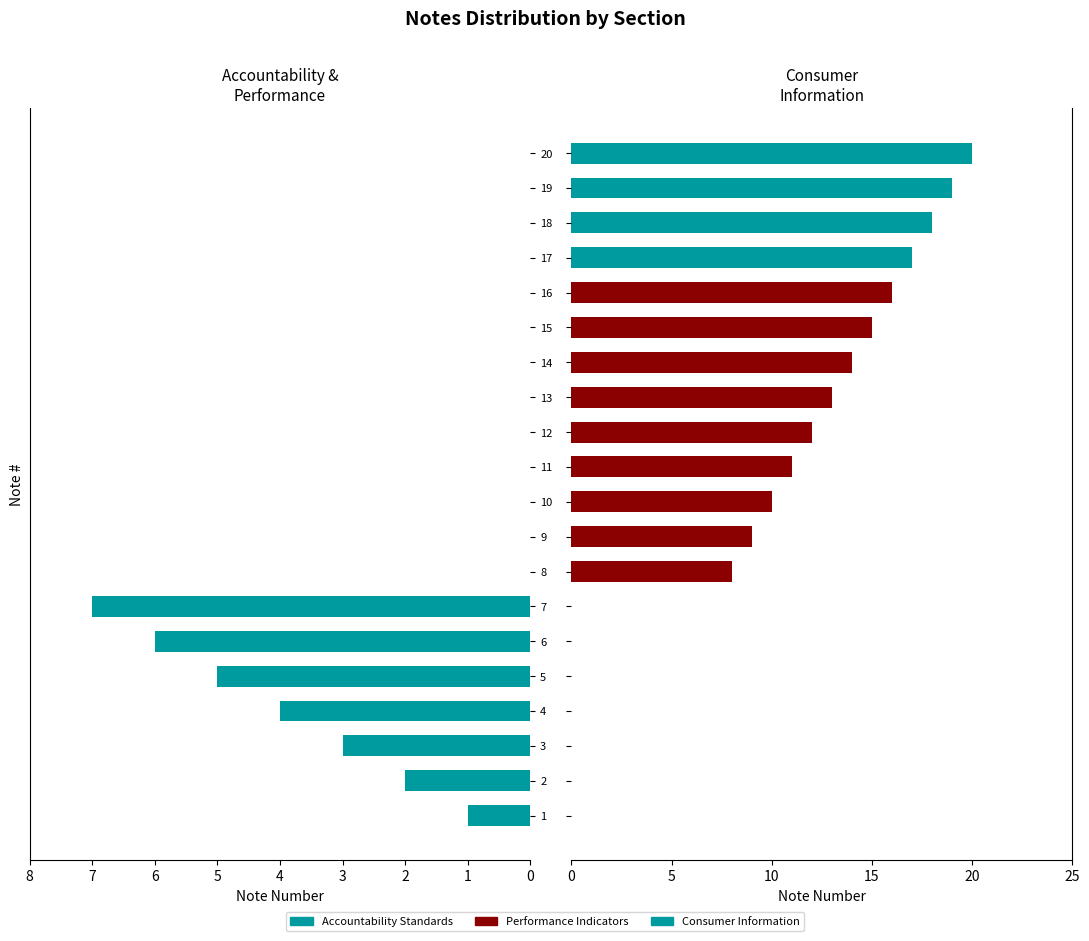

At how many categories does at least one series exceed 18?

2